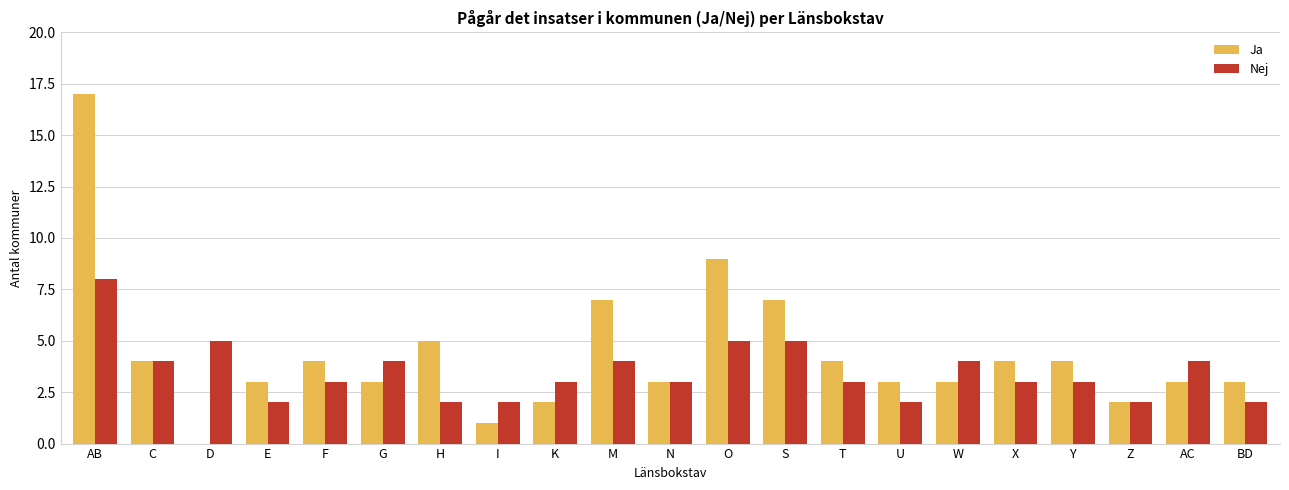

Which series has the largest total across all categories?

Ja